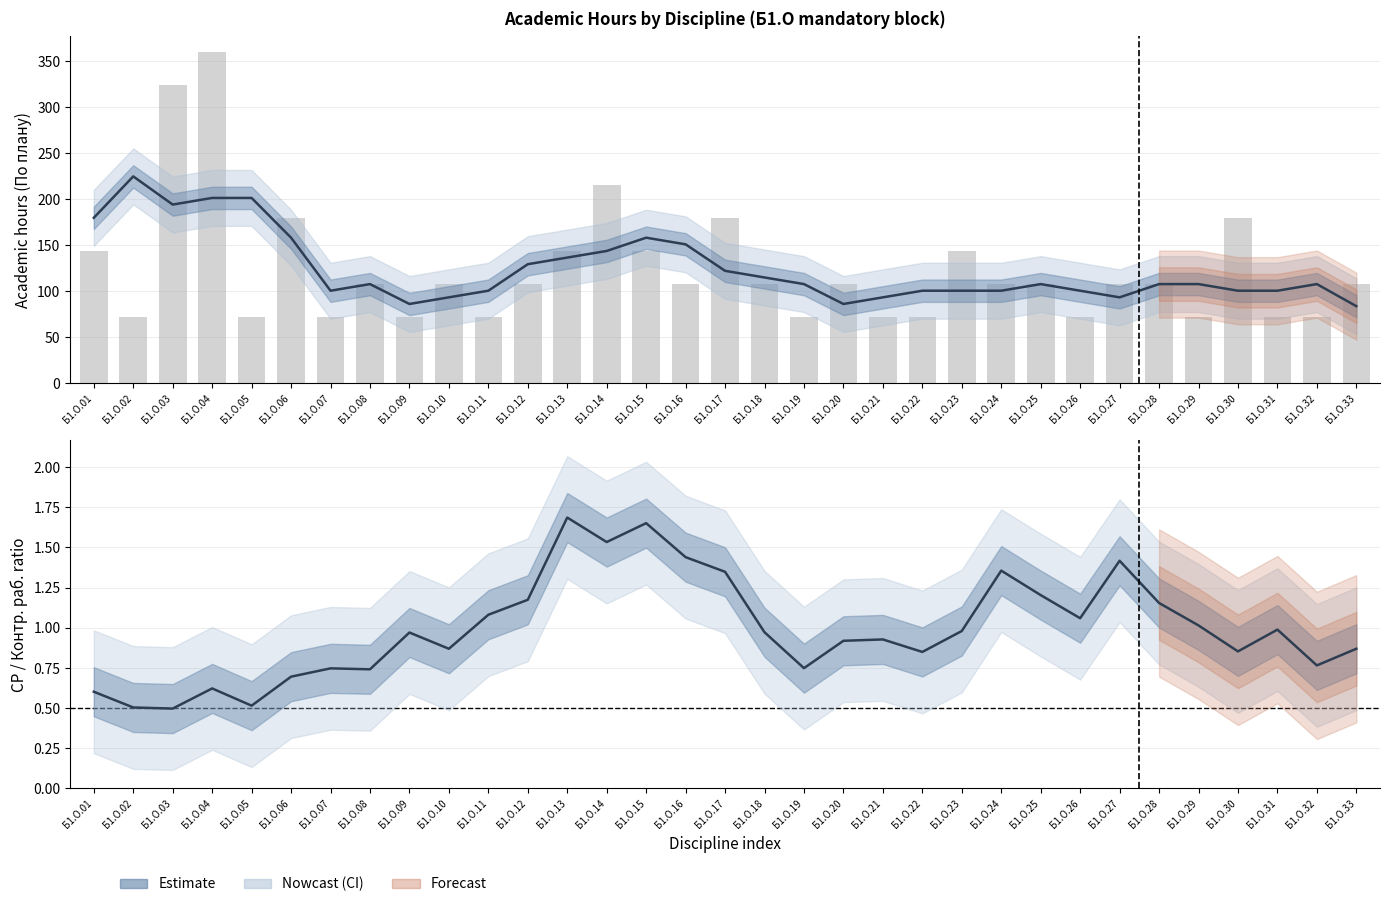

Reading right to left, transcribe all the data shown in this chart.

По плану (estimate): Б1.О.33=84.0	Б1.О.32=108.0	Б1.О.31=100.8	Б1.О.30=100.8	Б1.О.29=108.0	Б1.О.28=108.0	Б1.О.27=93.6	Б1.О.26=100.8	Б1.О.25=108.0	Б1.О.24=100.8	Б1.О.23=100.8	Б1.О.22=100.8	Б1.О.21=93.6	Б1.О.20=86.4	Б1.О.19=108.0	Б1.О.18=115.2	Б1.О.17=122.4	Б1.О.16=151.2	Б1.О.15=158.4	Б1.О.14=144.0	Б1.О.13=136.8	Б1.О.12=129.6	Б1.О.11=100.8	Б1.О.10=93.6	Б1.О.09=86.4	Б1.О.08=108.0	Б1.О.07=100.8	Б1.О.06=158.4	Б1.О.05=201.6	Б1.О.04=201.6	Б1.О.03=194.4	Б1.О.02=225.0	Б1.О.01=180.0
СР/Конт.раб. ratio (estimate): Б1.О.33=0.9	Б1.О.32=0.8	Б1.О.31=1.0	Б1.О.30=0.9	Б1.О.29=1.0	Б1.О.28=1.2	Б1.О.27=1.4	Б1.О.26=1.1	Б1.О.25=1.2	Б1.О.24=1.4	Б1.О.23=1.0	Б1.О.22=0.8	Б1.О.21=0.9	Б1.О.20=0.9	Б1.О.19=0.7	Б1.О.18=1.0	Б1.О.17=1.3	Б1.О.16=1.4	Б1.О.15=1.7	Б1.О.14=1.5	Б1.О.13=1.7	Б1.О.12=1.2	Б1.О.11=1.1	Б1.О.10=0.9	Б1.О.09=1.0	Б1.О.08=0.7	Б1.О.07=0.7	Б1.О.06=0.7	Б1.О.05=0.5	Б1.О.04=0.6	Б1.О.03=0.5	Б1.О.02=0.5	Б1.О.01=0.6